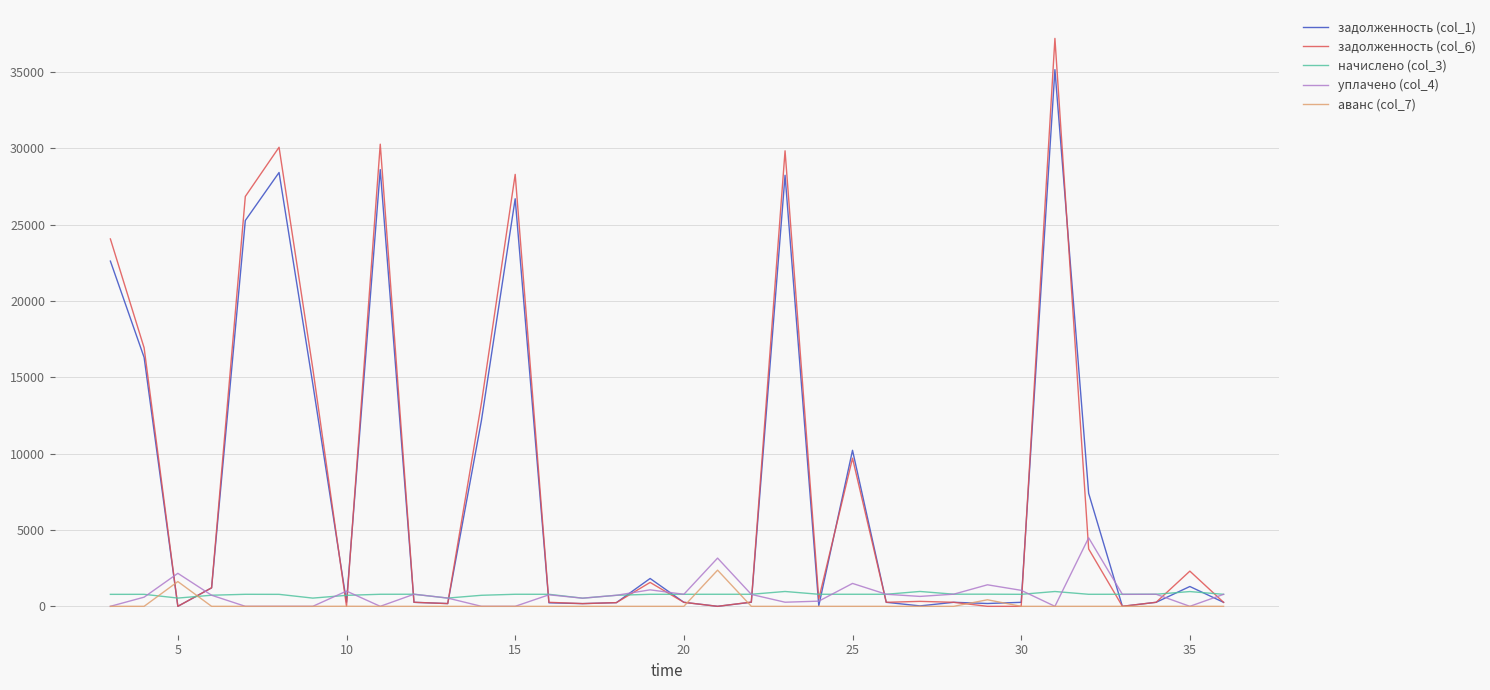

Which series has the largest range (max minus min)?

задолженность (col_6)